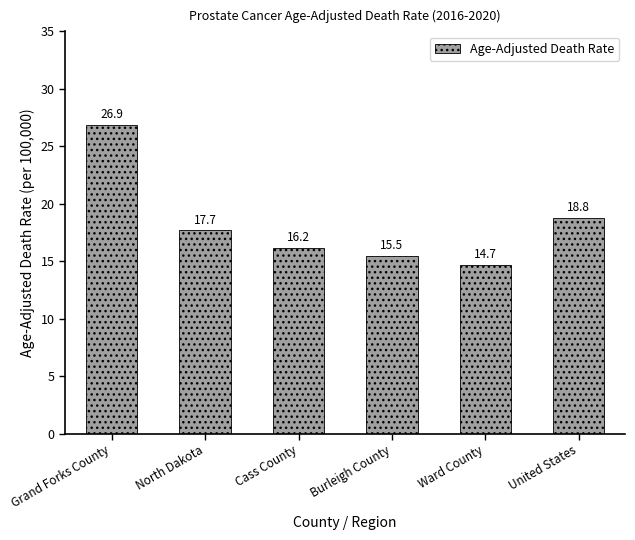

Reading left to right, list all the values displayed in this chart.

26.9	17.7	16.2	15.5	14.7	18.8